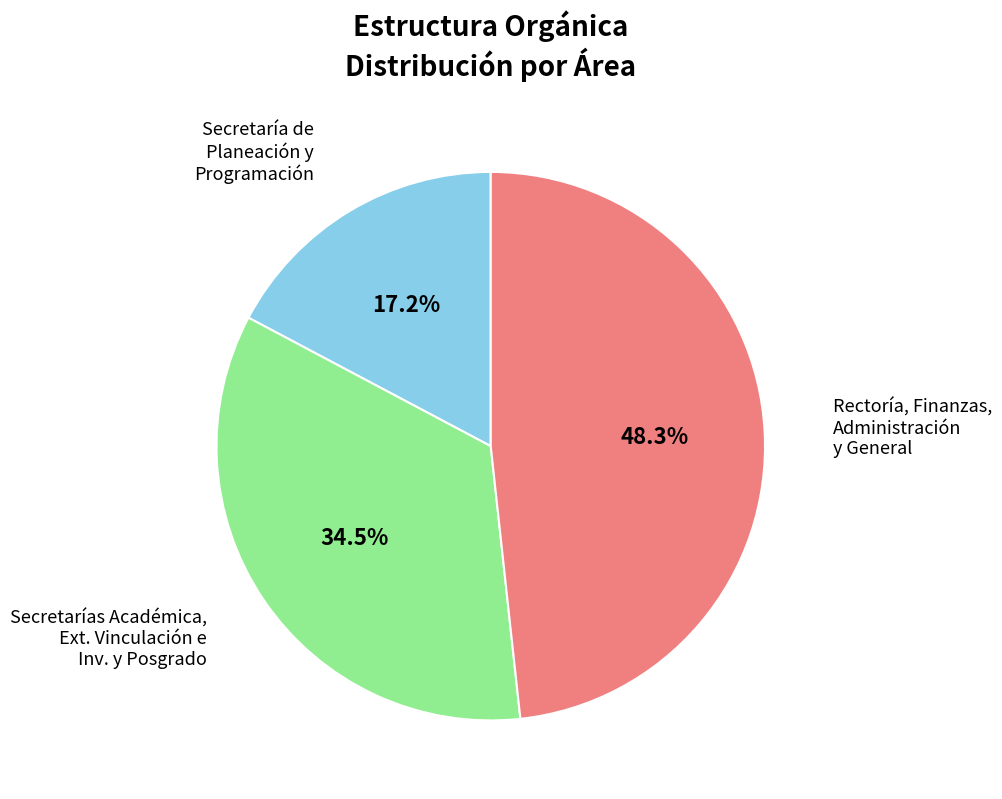

Does any single category account for the majority?

No